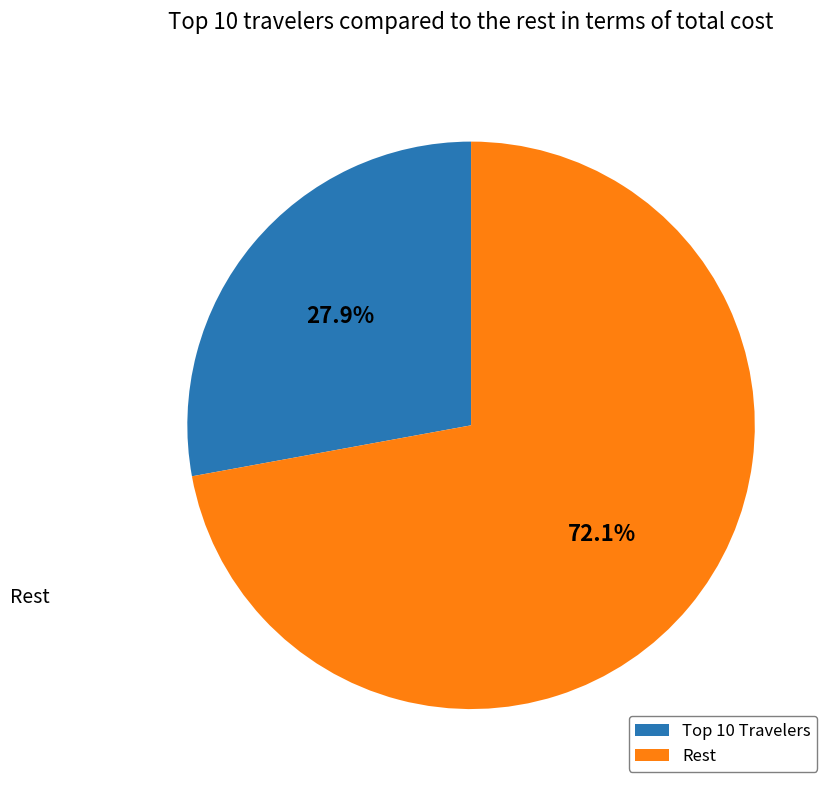

Does any single category account for the majority?

Yes